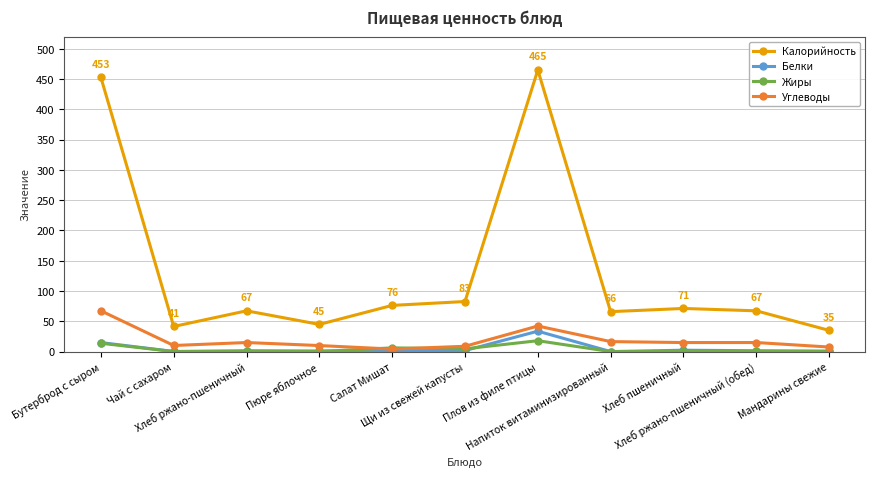

Is it true that Калорийность equals 82.6 at Щи из свежей капусты?

True